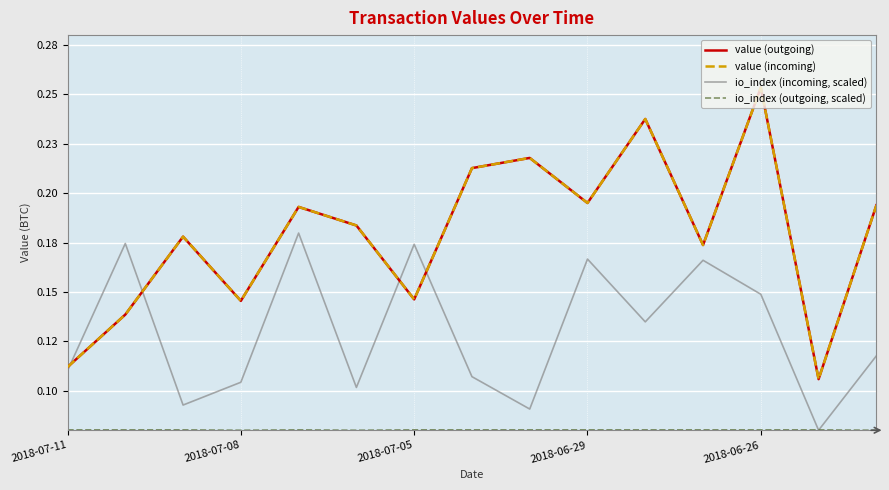

Does the chart have visible grid lines?

Yes